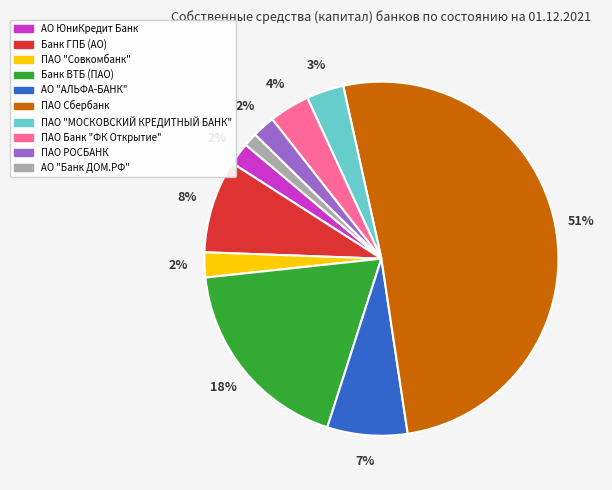

Which slice is the largest?

ПАО Сбербанк